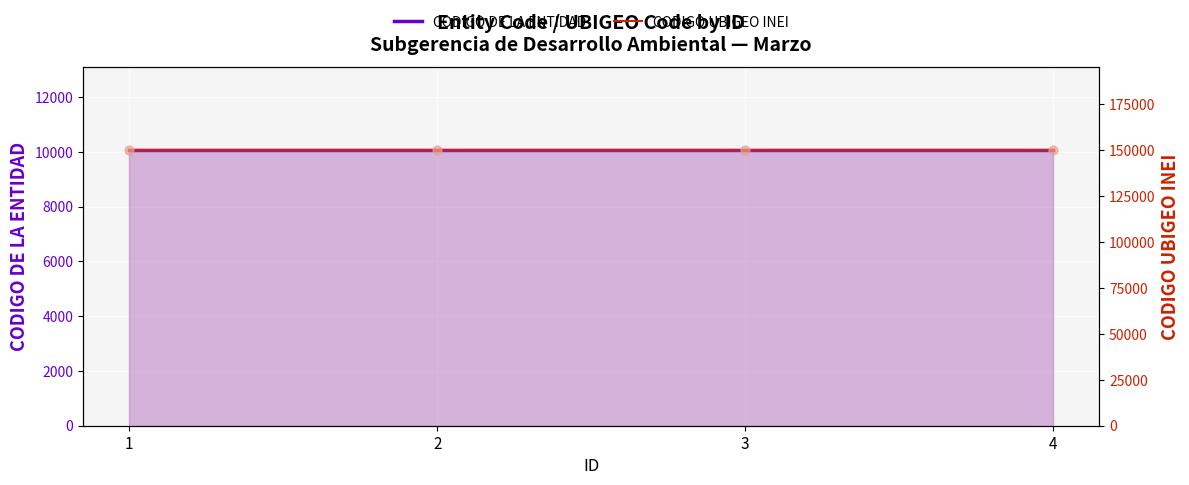

What are all the series names shown in the legend?

CODIGO DE LA ENTIDAD, CODIGO UBIGEO INEI